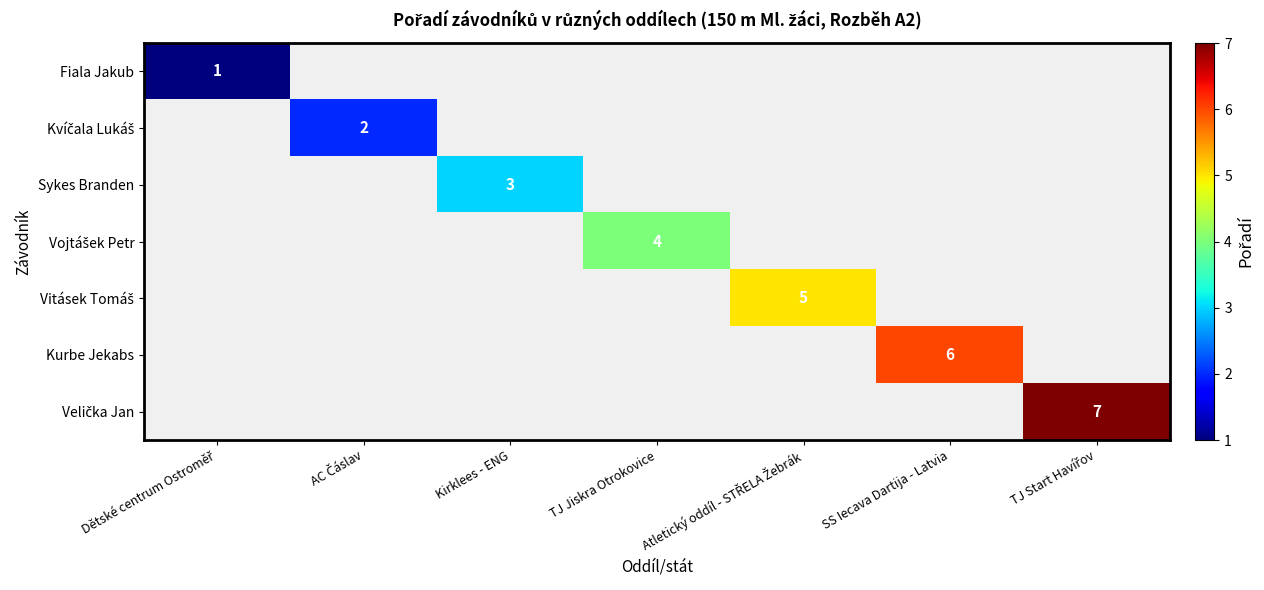

At how many categories does at least one series exceed 2?

5